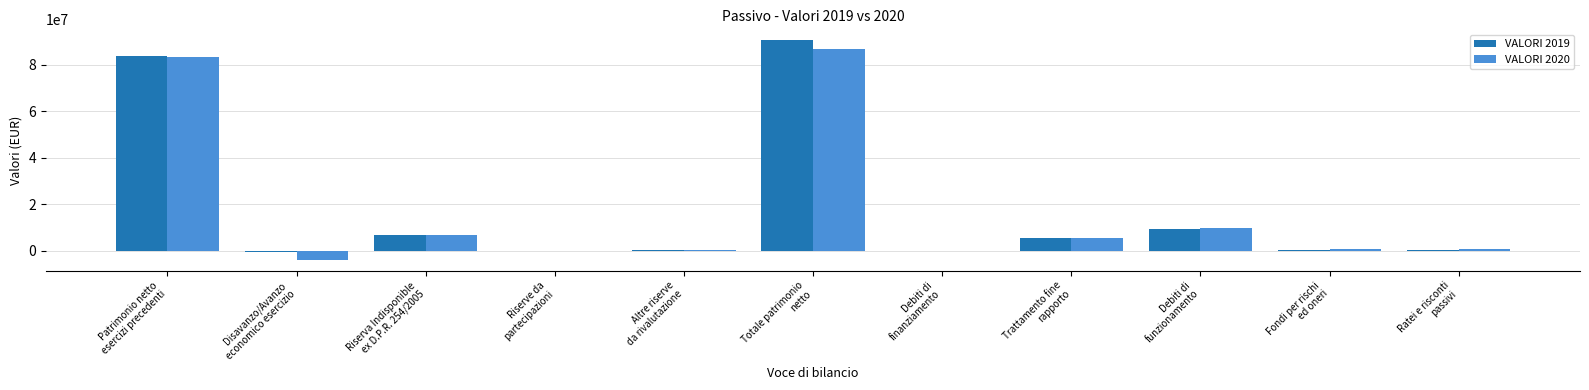

What is the maximum value shown in the chart?

90622943